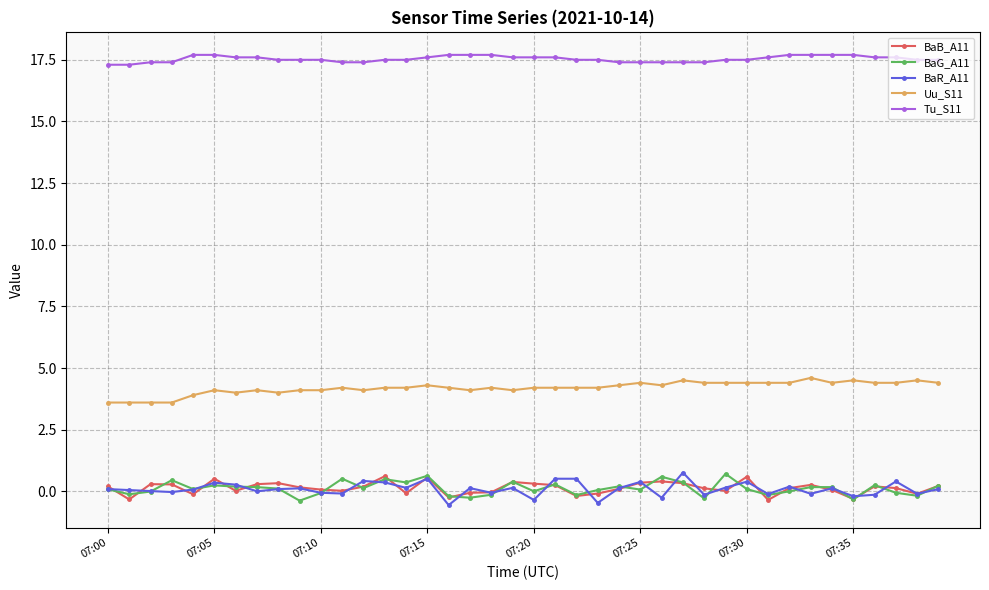

What is the greatest value displayed?

17.7